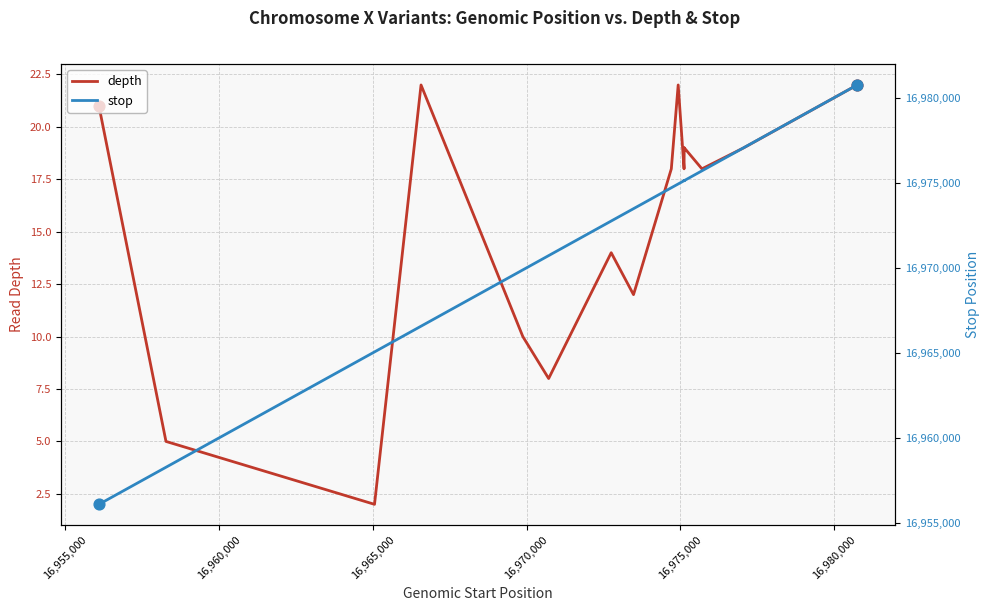

Which series reaches the minimum Y coordinate?

depth